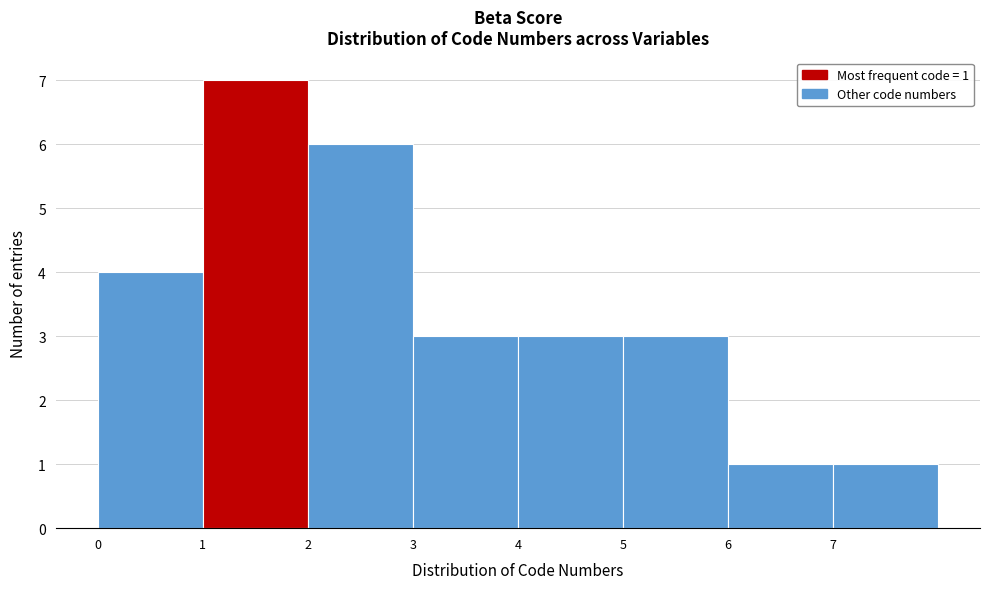

Which range on the x-axis has the tallest bar?

1 to 2